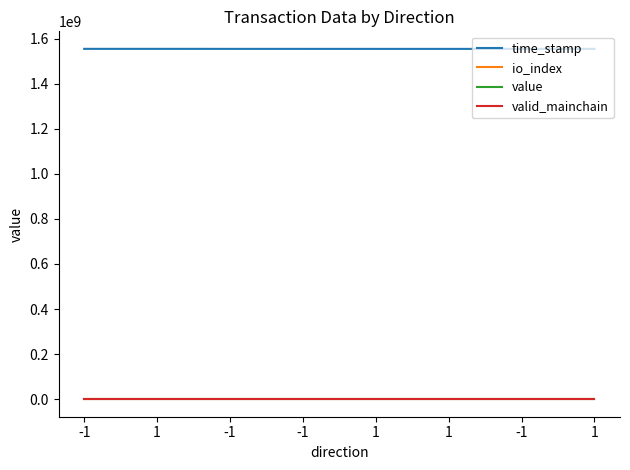

Does the chart have visible grid lines?

No